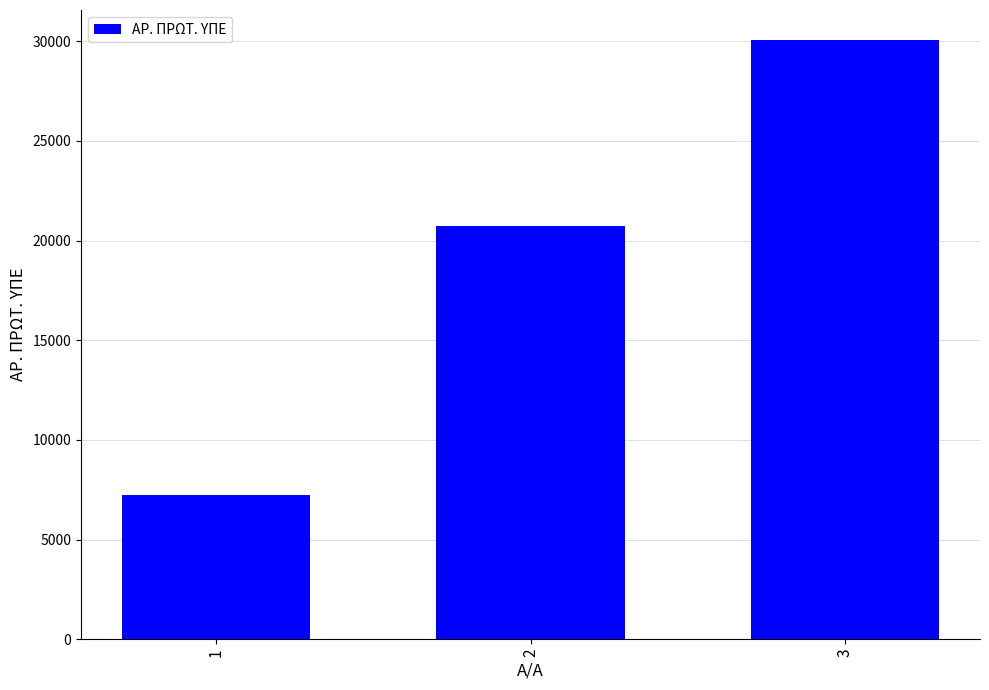

How many data points does each series have?

3